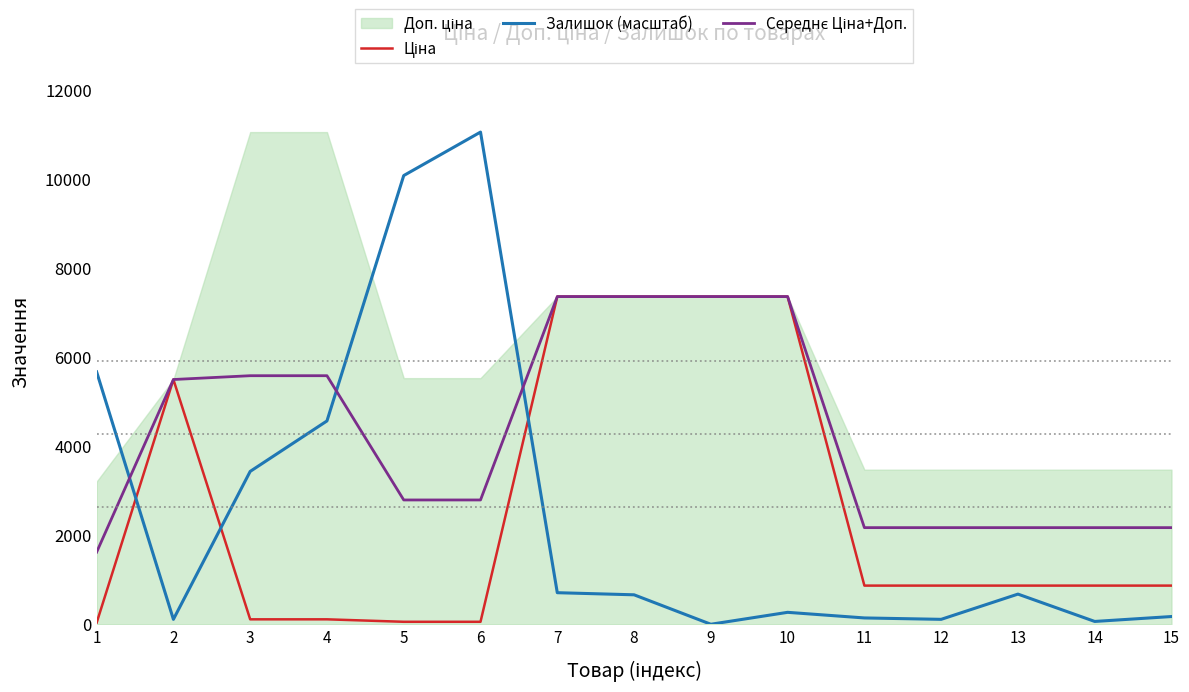

The value of Залишок (масштаб) at 13 is 1129.7. True or false?

False